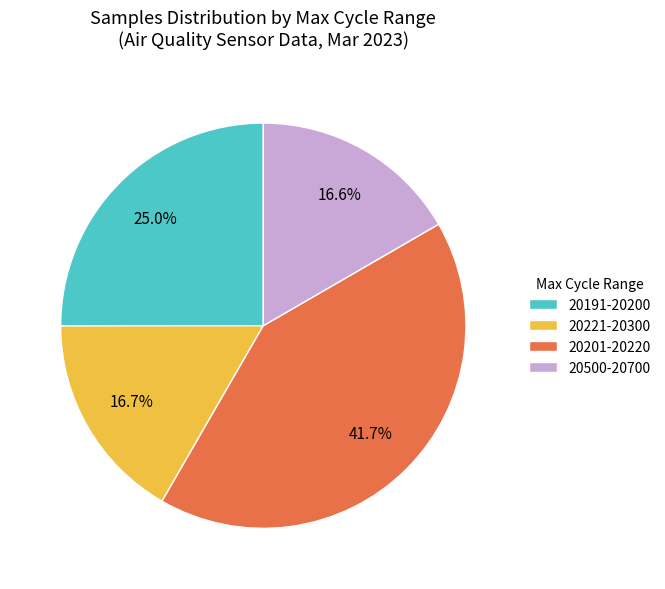

Is there a majority slice in this chart?

No